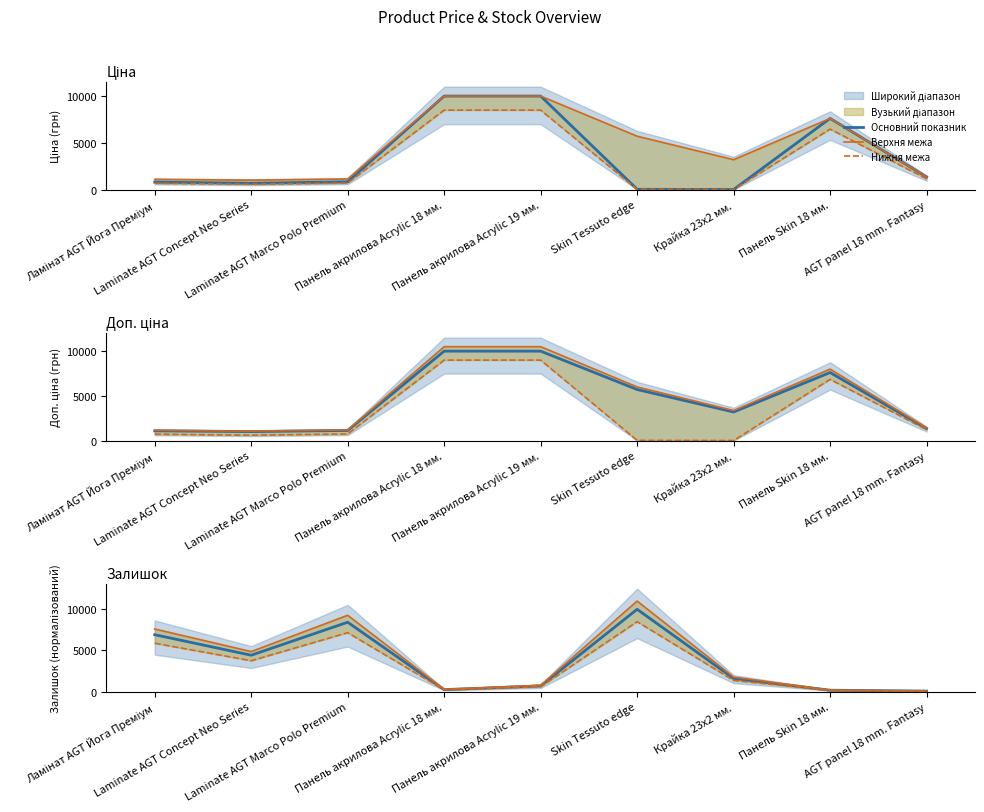

At which label is Нижня межа closest to 4277?

Laminate AGT Concept Neo Series